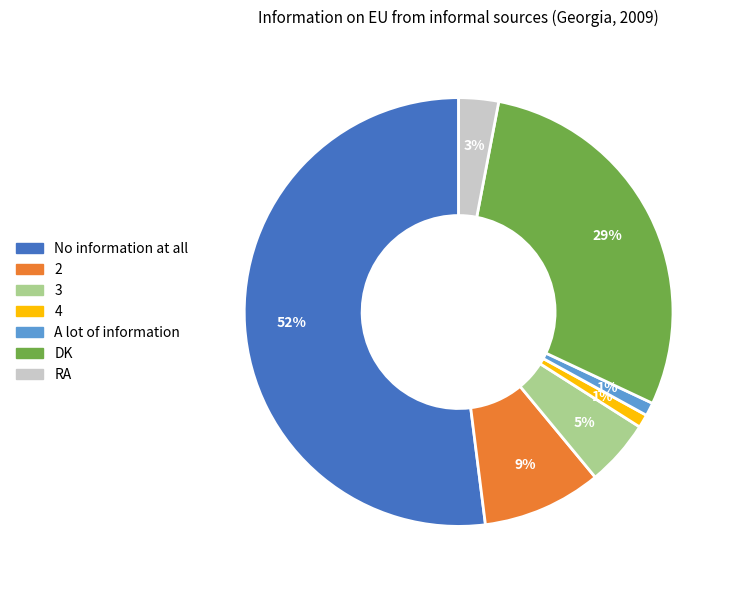

What is the ratio of the value at DK to the value at No information at all?

0.6